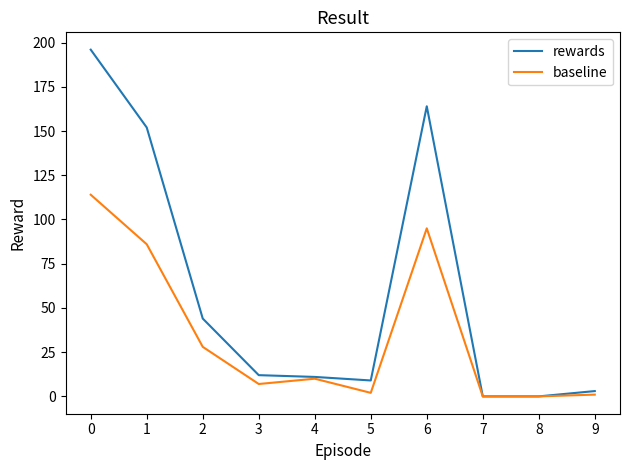

What is the maximum value shown in the chart?

196